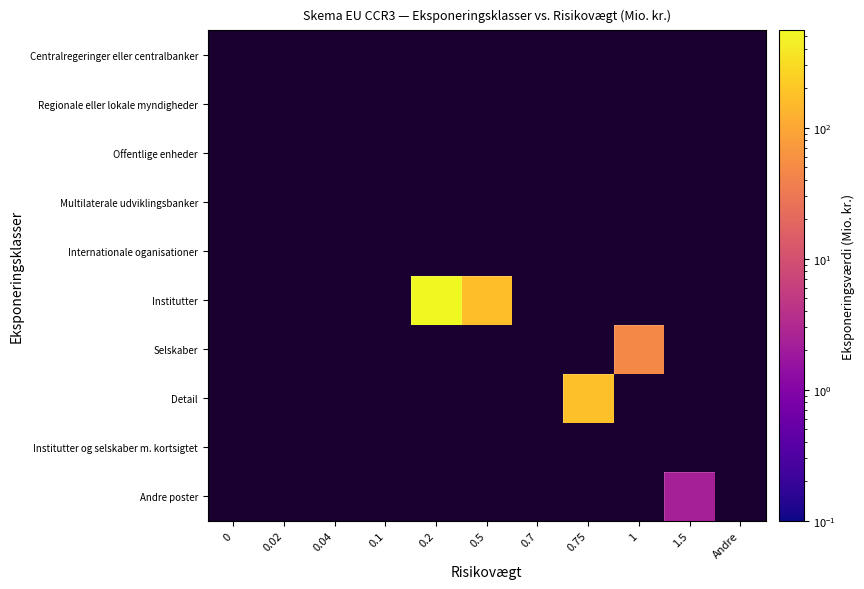

How many categories are shown in the chart?

11